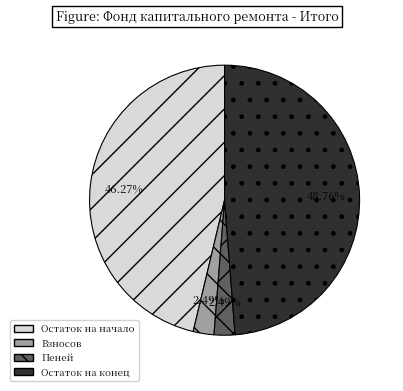

How many slices are in this pie chart?

4